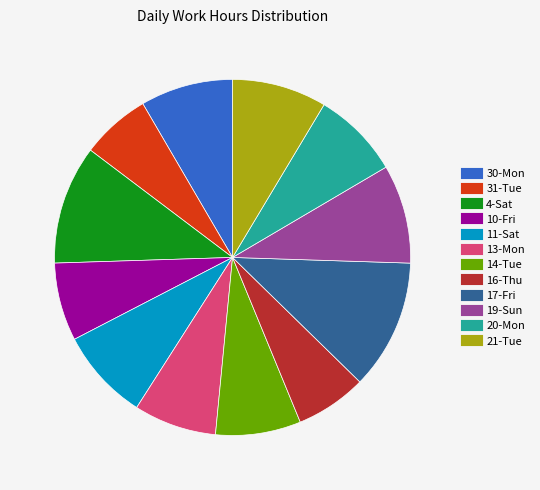

What is the ratio of the value at 14-Tue to the value at 21-Tue?

0.9